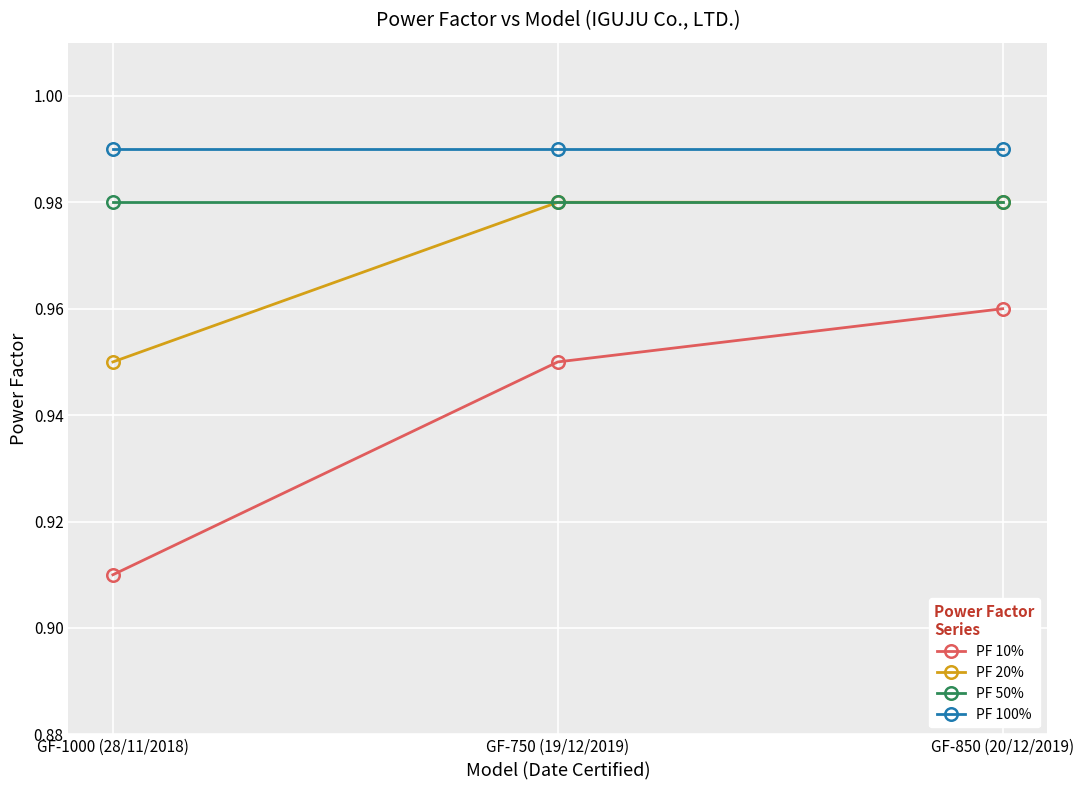

Which series changed the most between GF-1000 (28/11/2018) and GF-850 (20/12/2019)?

PF 10%